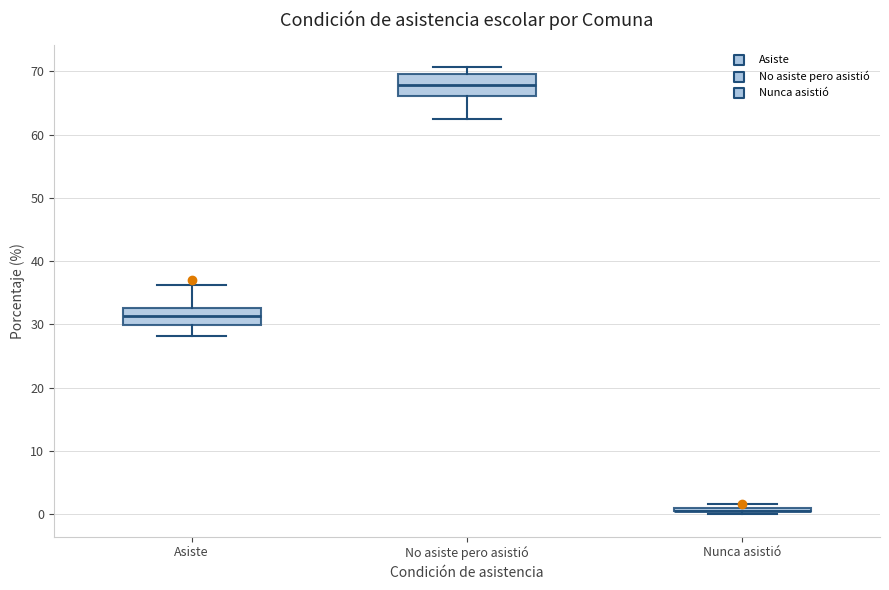

Reading left to right, transcribe this box plot: for each box, give where its median line is, the range the box spans, and where its two whiskers end, as read against the y-axis. The values are not printed on the chart, so give them approximately, as read against the axis.

Asiste: median 31, box 30 to 33, whiskers 28 to 36
No asiste pero asistió: median 68, box 66 to 70, whiskers 62 to 71
Nunca asistió: box collapsed to a line at 1, whiskers 0 to 2